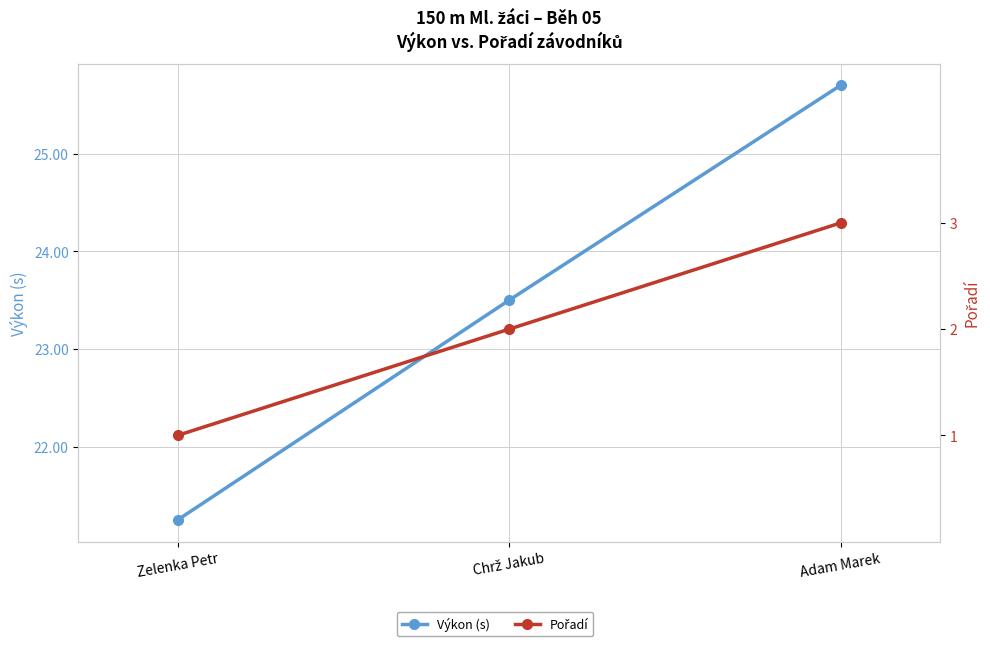

At Chrž Jakub, list the series in order from smallest to largest.

Pořadí, Výkon (s)